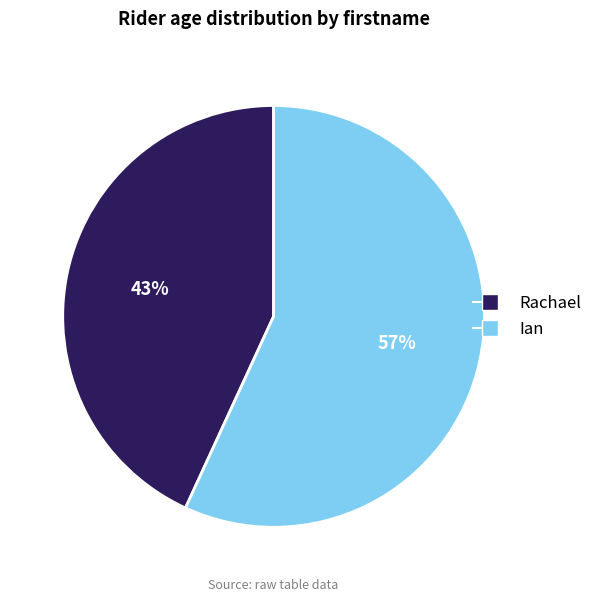

To the nearest percent, what is the combined percentage of Rachael and Ian?

100%